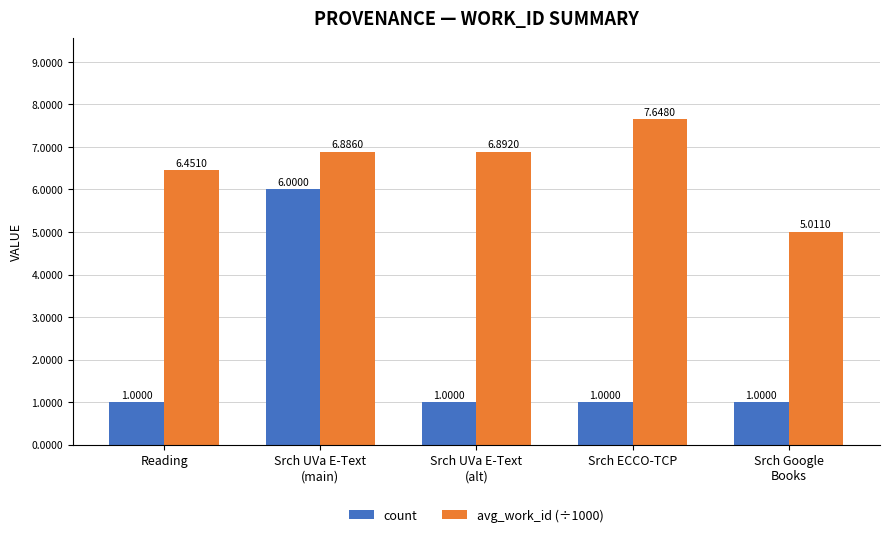

What is the difference between the maximum and minimum values in the count series?

5.0